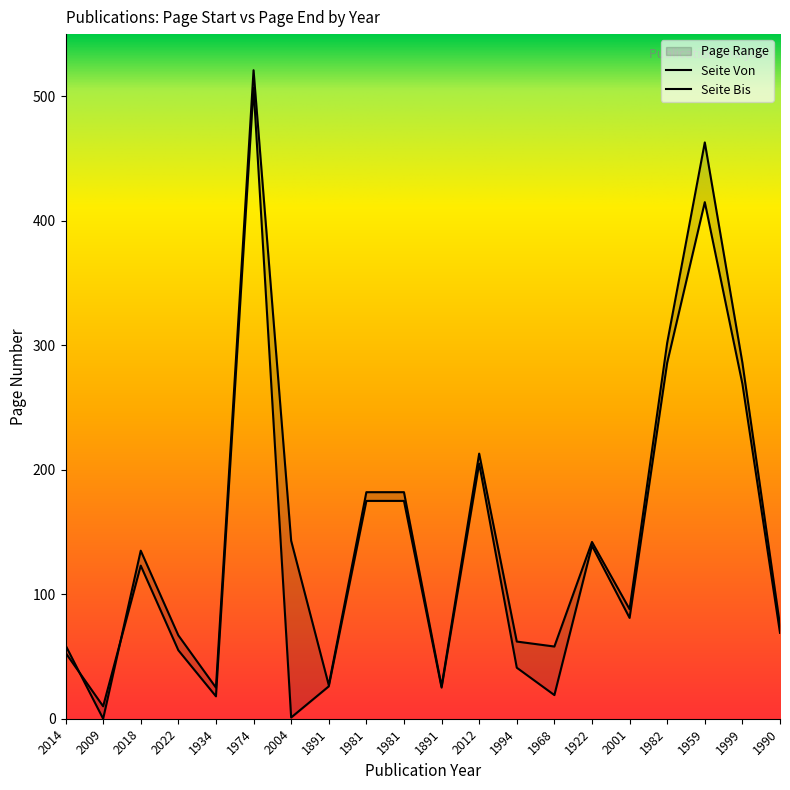

List the series in order of their overall mean, lowest first.

Seite Von, Seite Bis